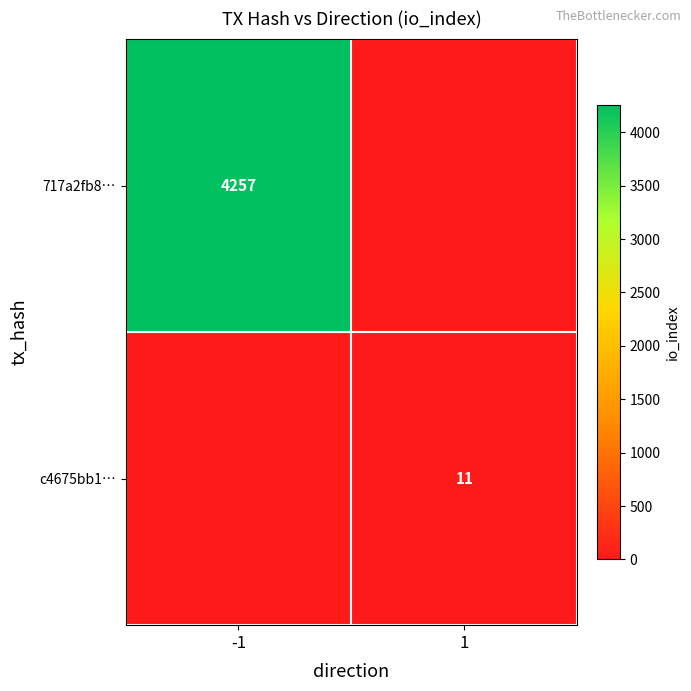

True or false: 717a2fb8… has a value of 4257 at -1.

True